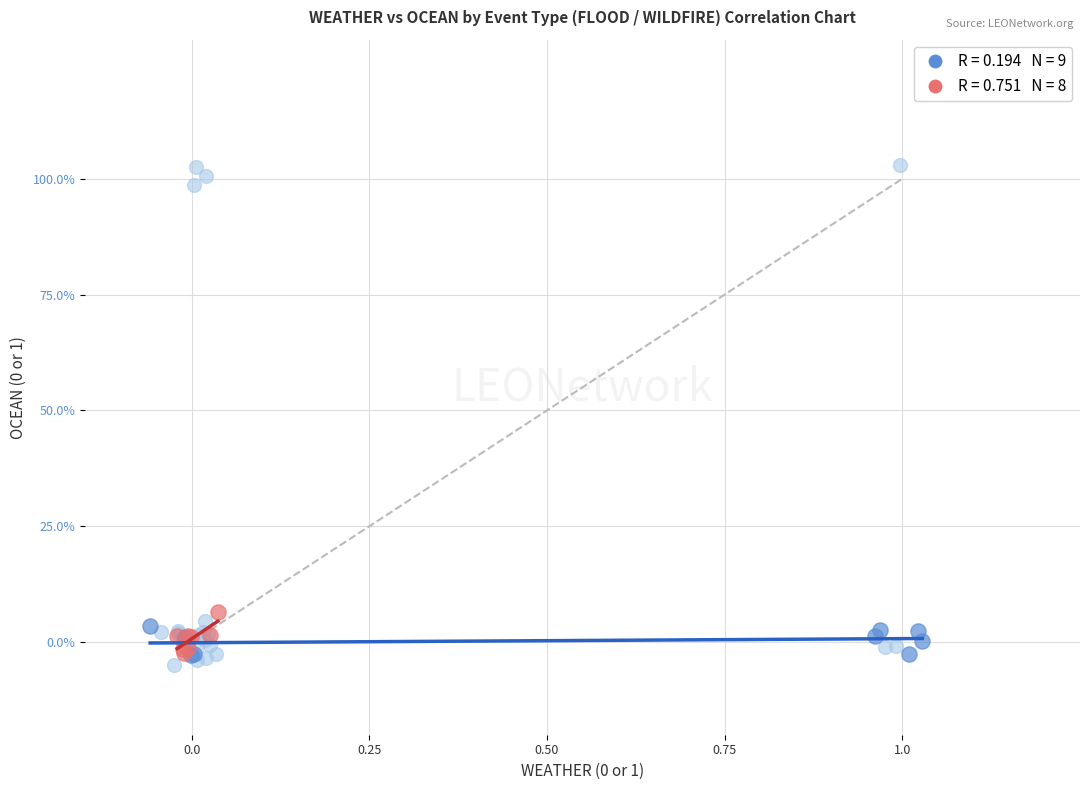

What are all the series names shown in the legend?

Flood Events, Wildfire Events, Other Events